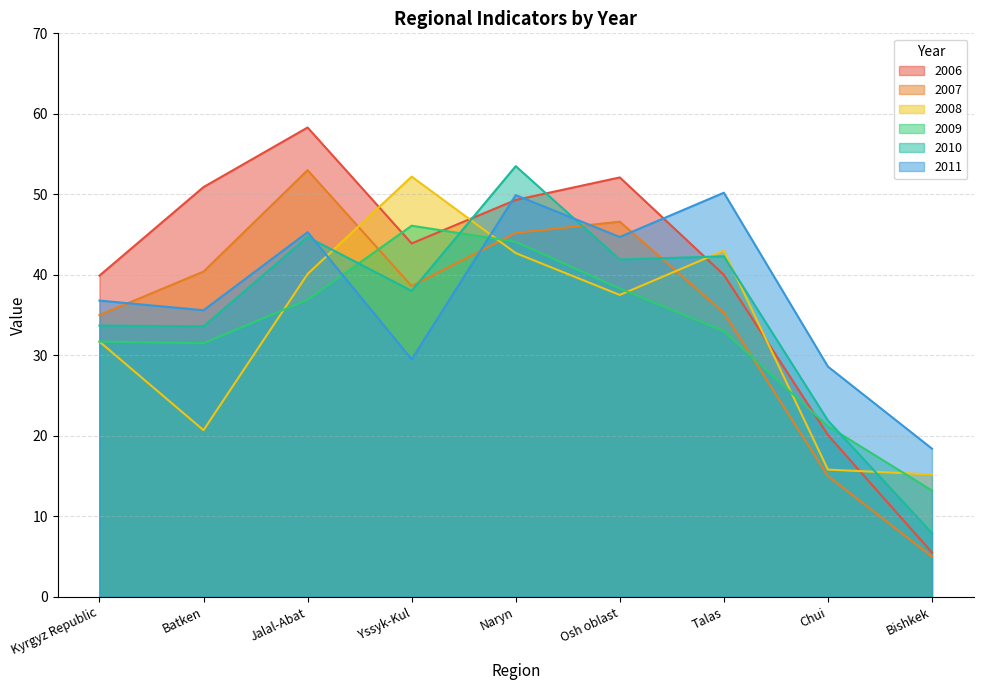

Does the chart have visible grid lines?

Yes